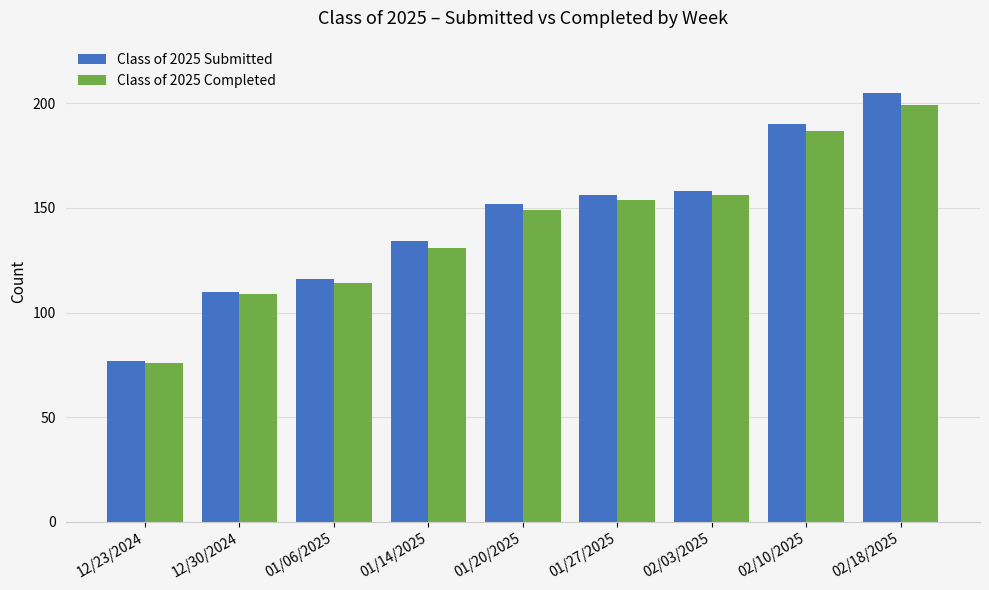

True or false: Class of 2025 Completed has a value of 120 at 12/23/2024.

False